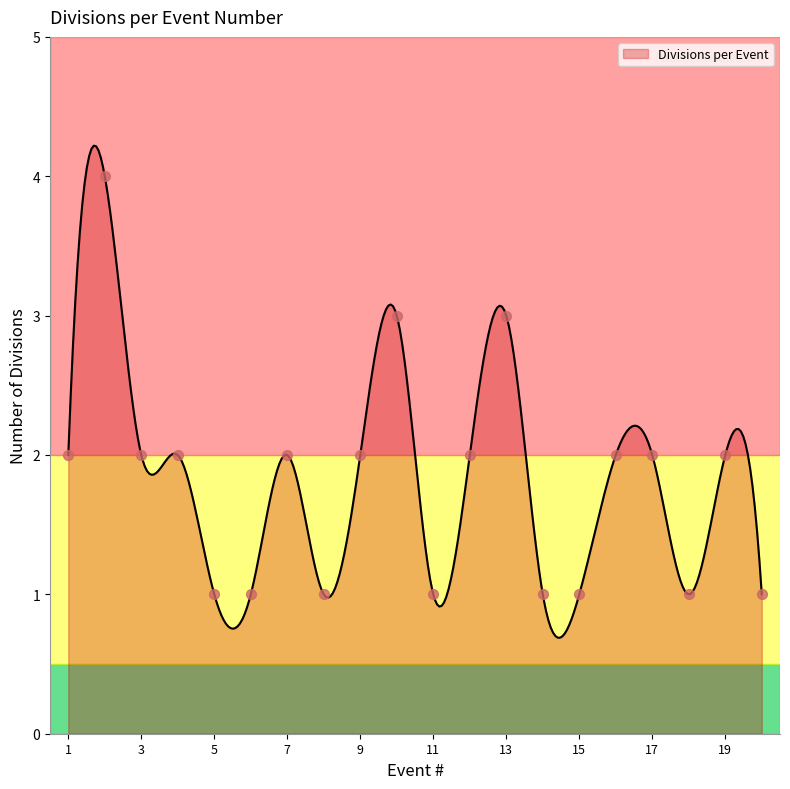

Which has a higher value, 10 or 12?

10